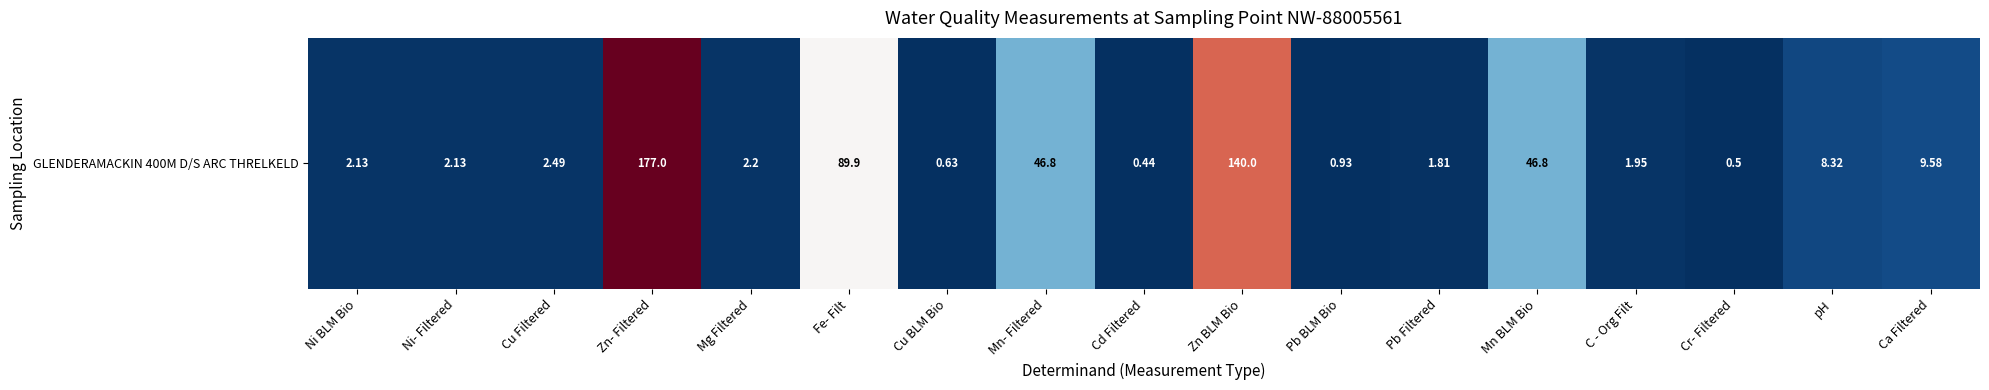

True or false: the data shows 2.1 at Ni BLM Bio.

True